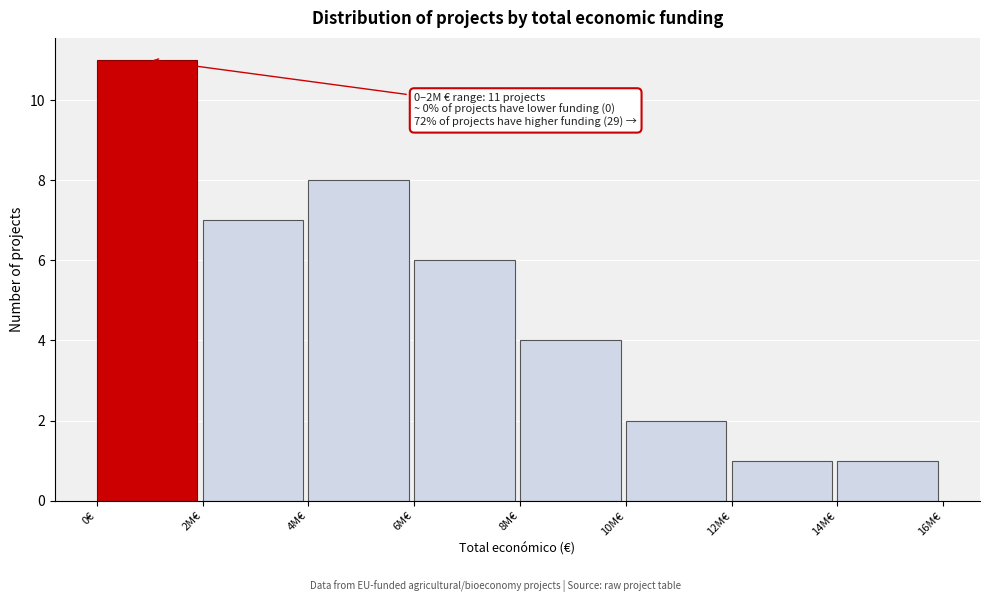

Reading right to left, extract all data points from this chart.

1	1	2	4	6	8	7	11